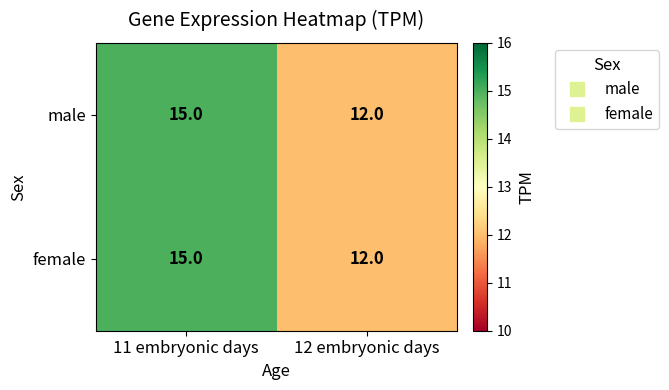

What is the sum of the female values at 11 embryonic days and 12 embryonic days?

27